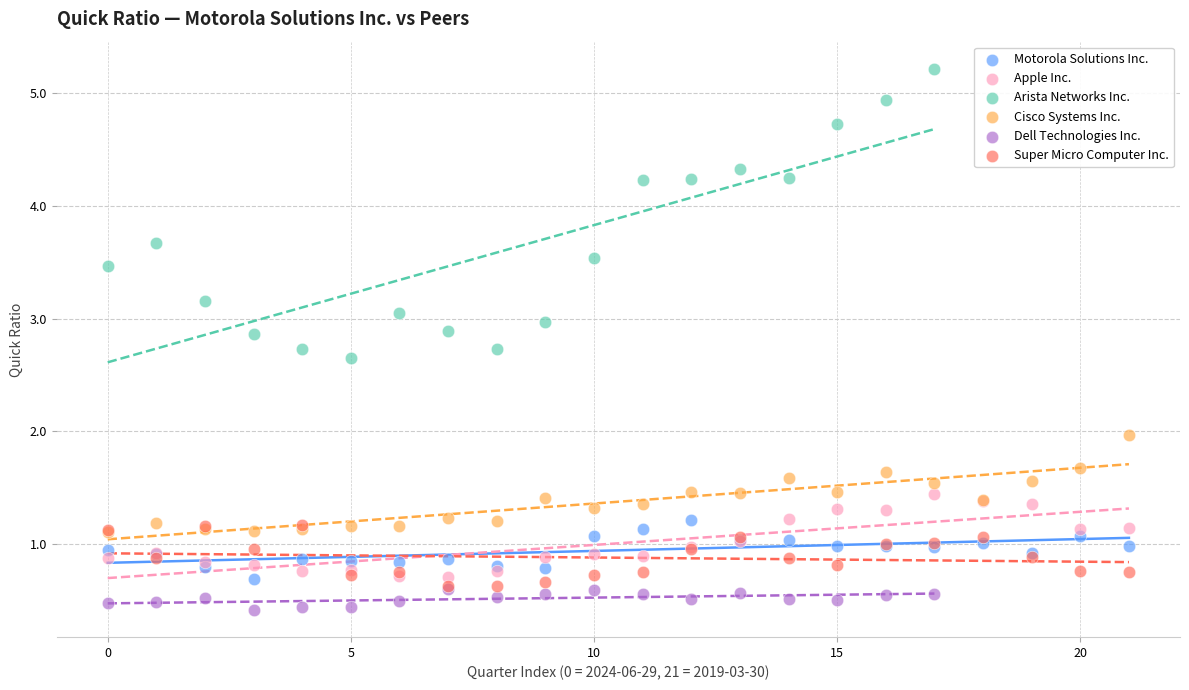

Which series has the widest spread of Y values?

Arista Networks Inc.